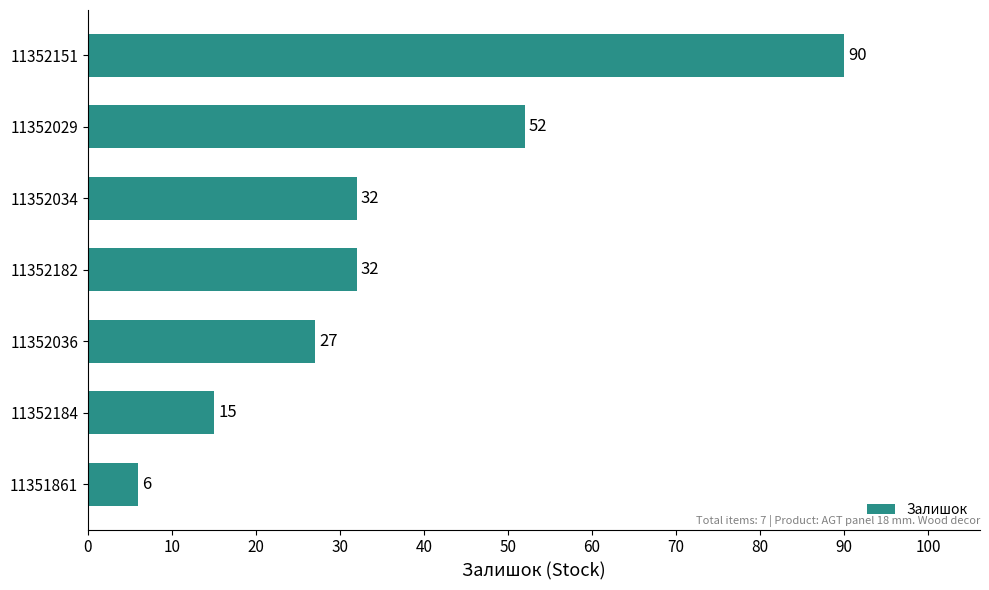

What is the greatest value displayed?

90